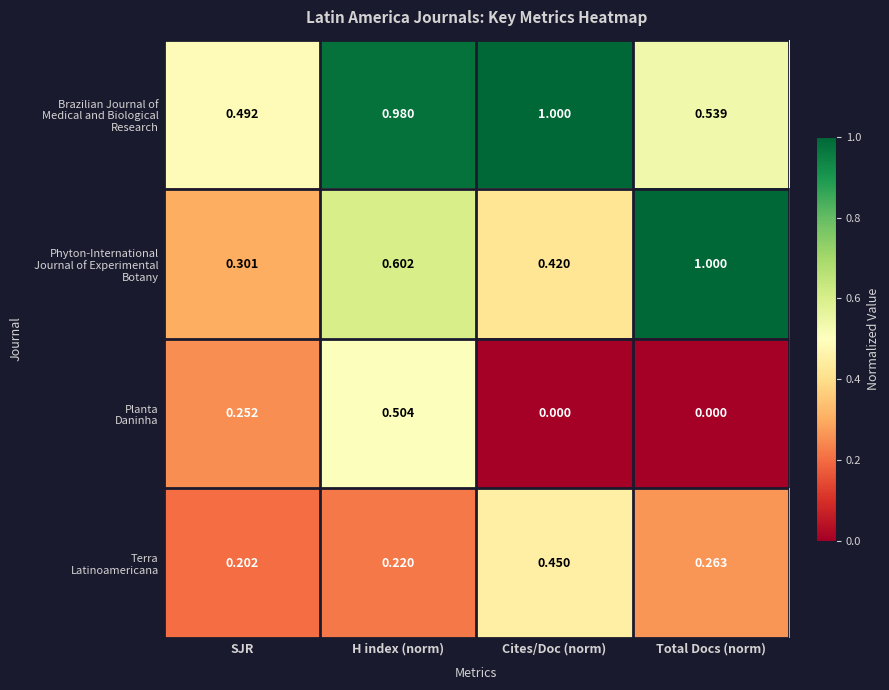

What is the total value across all series at Total Docs (norm)?

1.8